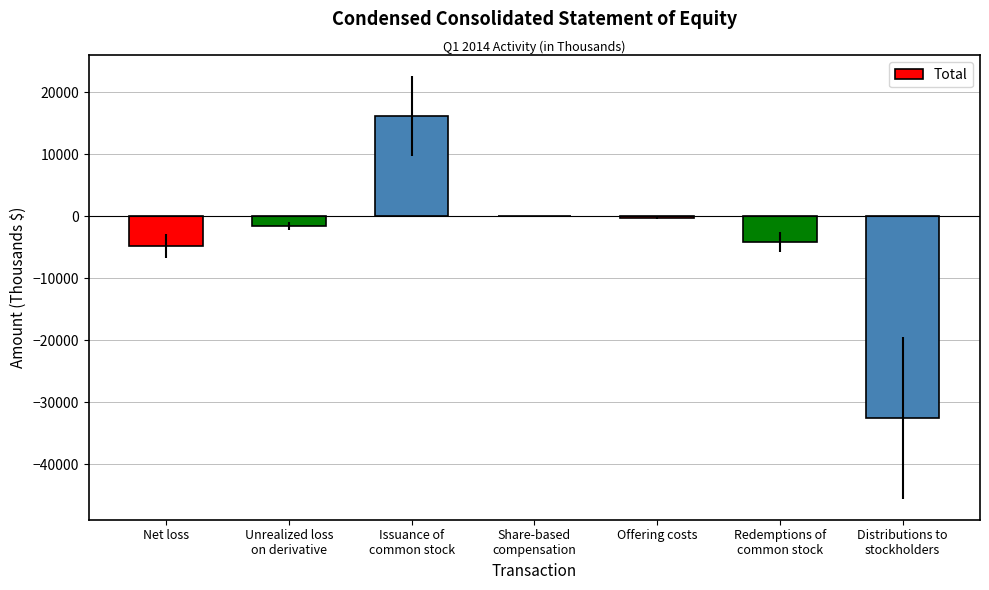

What is the change in value from Issuance of
common stock to Redemptions of
common stock?

-20252